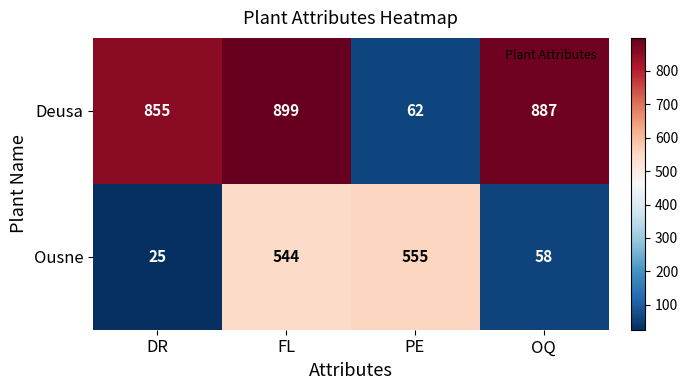

Reading left to right, extract all data points from this chart.

Deusa: DR=855	FL=899	PE=62	OQ=887
Ousne: DR=25	FL=544	PE=555	OQ=58